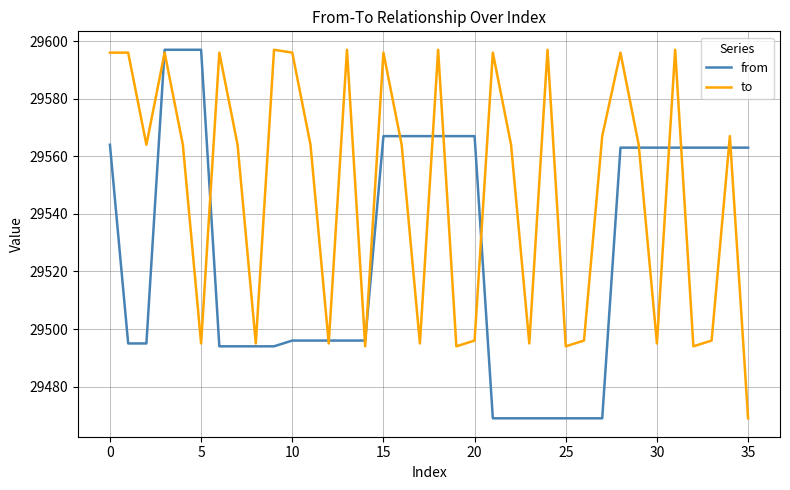

Which series ends up on top after the final intersection of from and to?

from